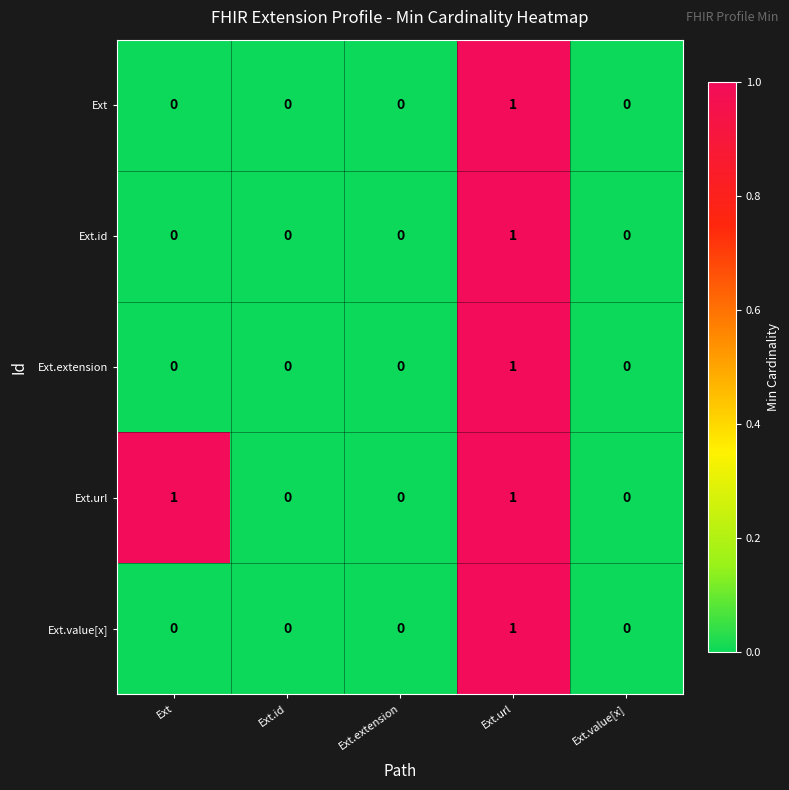

The Ext.extension series shows -1 at Ext. True or false?

False